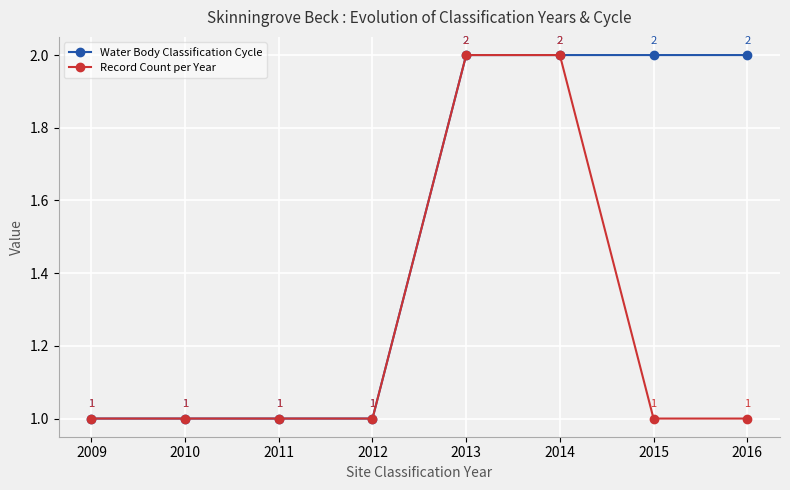

List the series in order of their overall mean, lowest first.

Record Count per Year, Water Body Classification Cycle